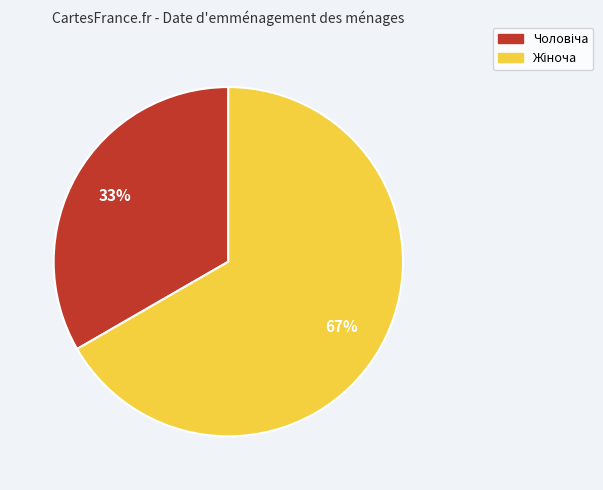

How many slices are in this pie chart?

2